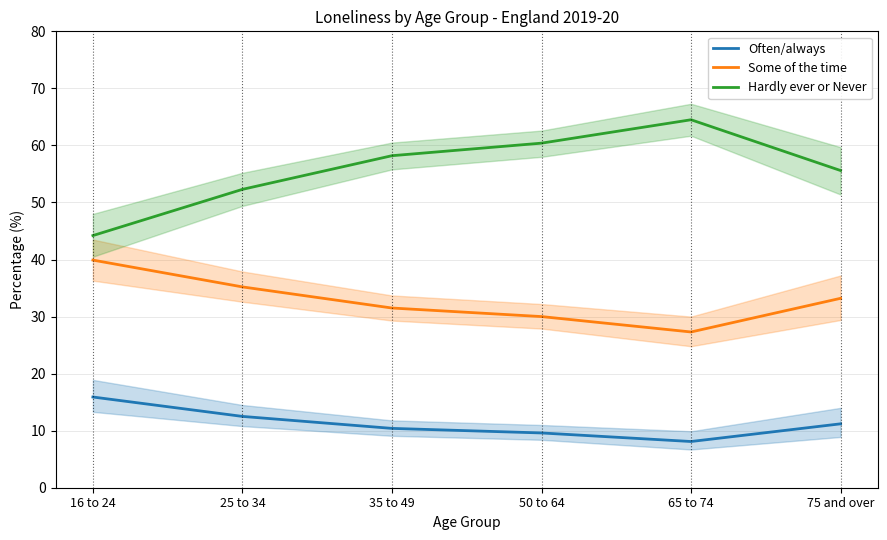

Reading left to right, what are all the values shown in this chart?

Often/always: 15.9	12.5	10.4	9.6	8.1	11.2
Some of the time: 39.9	35.2	31.5	30.0	27.3	33.2
Hardly ever or Never: 44.2	52.3	58.2	60.4	64.5	55.6